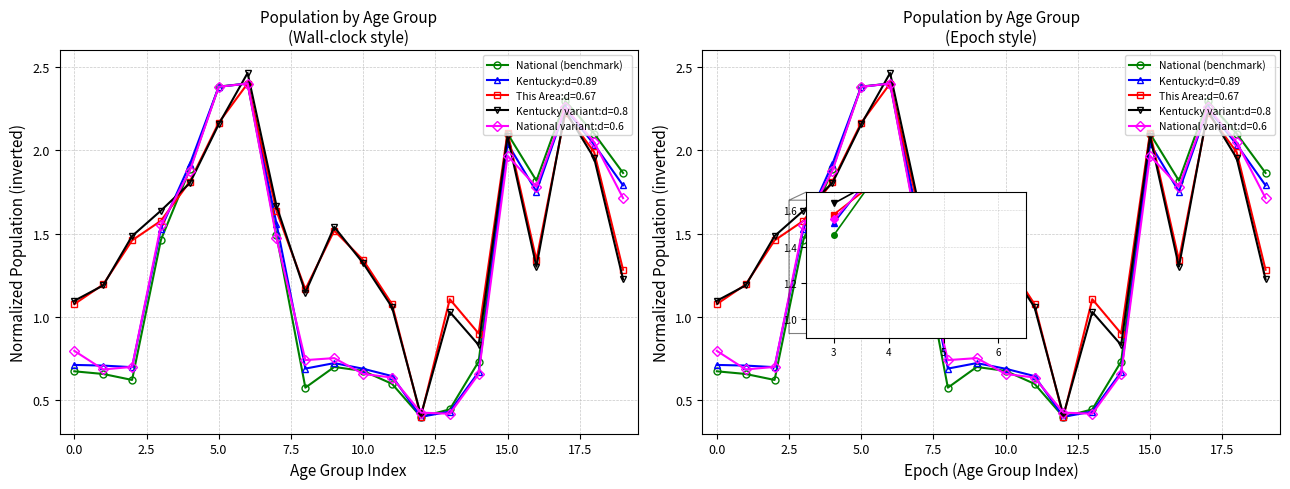

What is the difference between the values at 12 and 15?

1.7